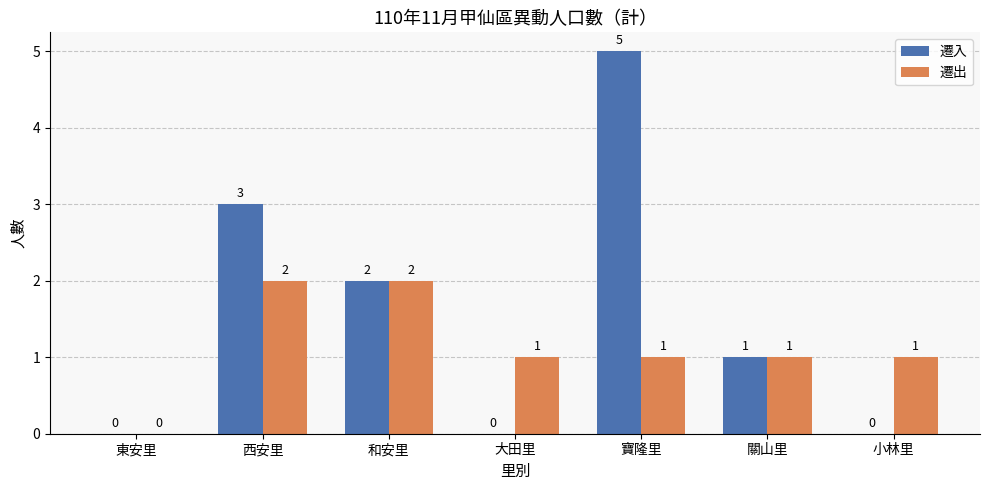

Which series has the largest total across all categories?

遷入